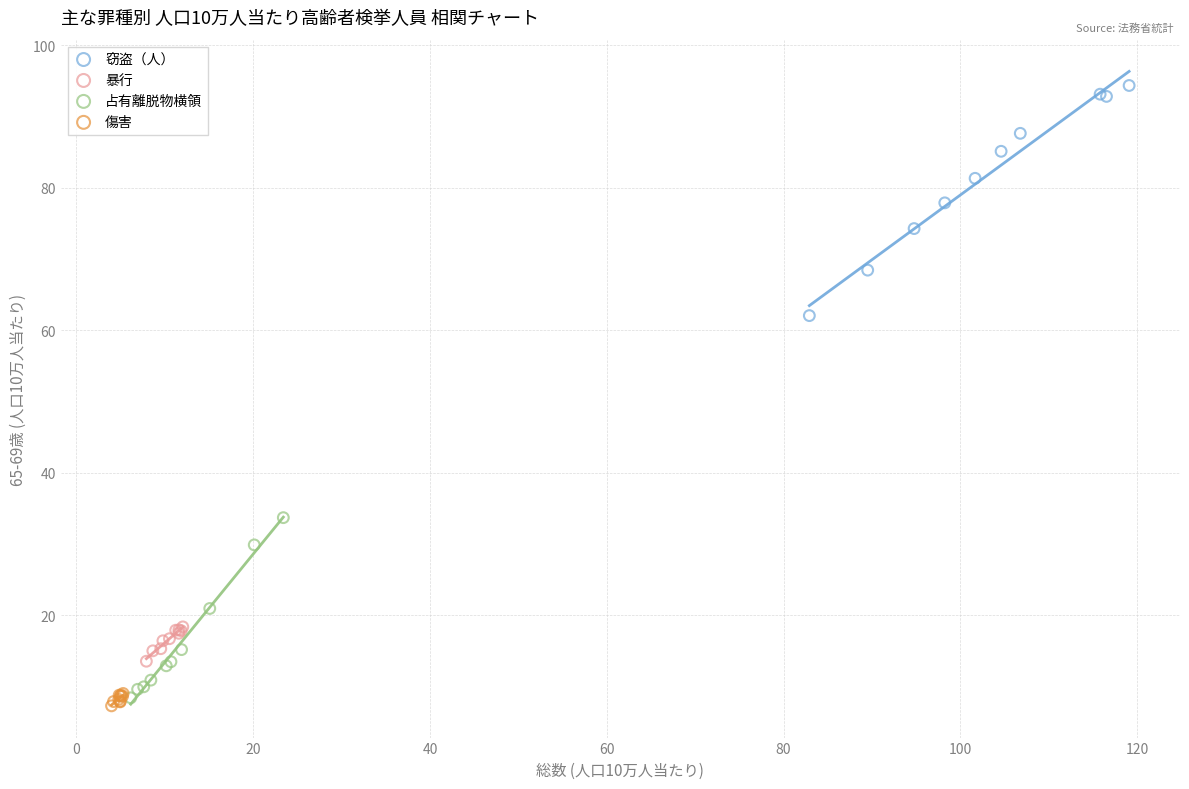

Which series reaches the maximum Y coordinate?

窃盗（人）